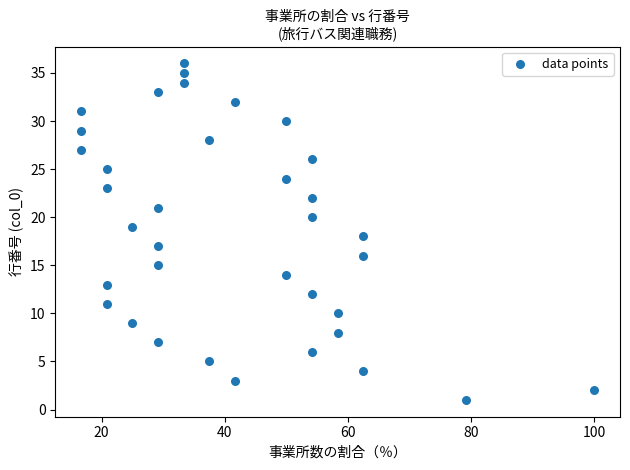

What is the range of Y values (max minus min)?

35